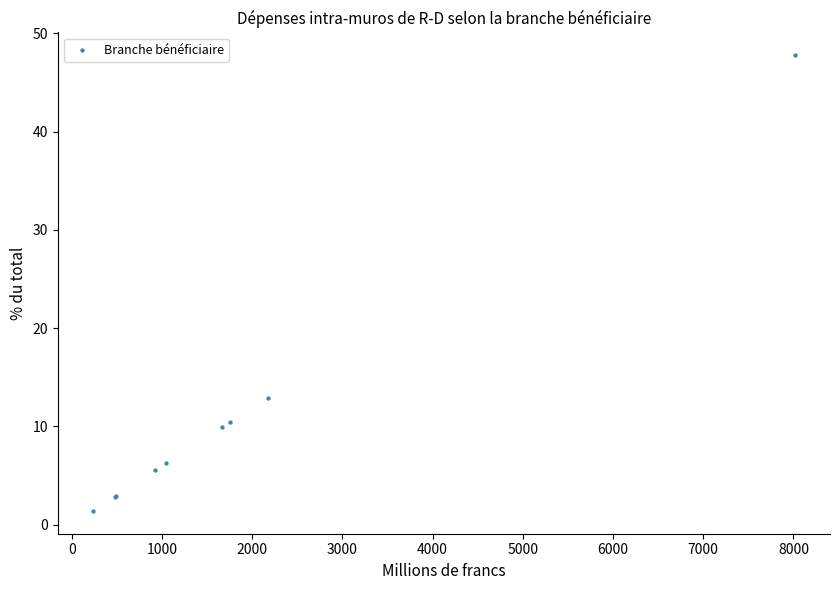

What Y value in the scatter plot is closest to 24?

12.9